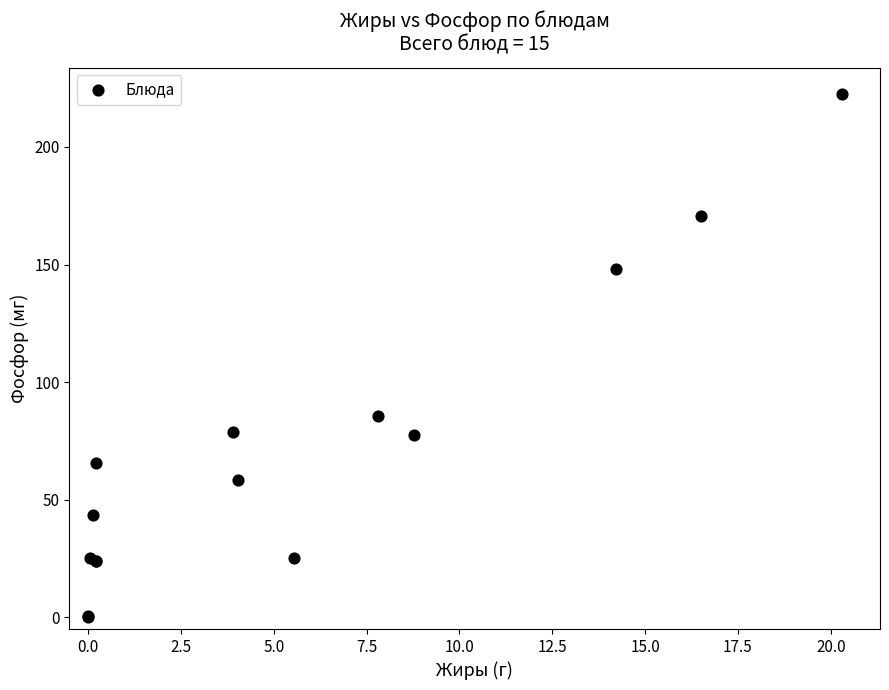

What Y value in the scatter plot is closest to 111?

85.5